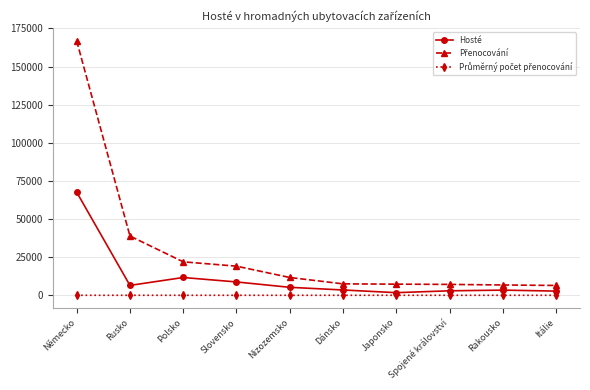

Where is the first local minimum for Hosté?

Rusko